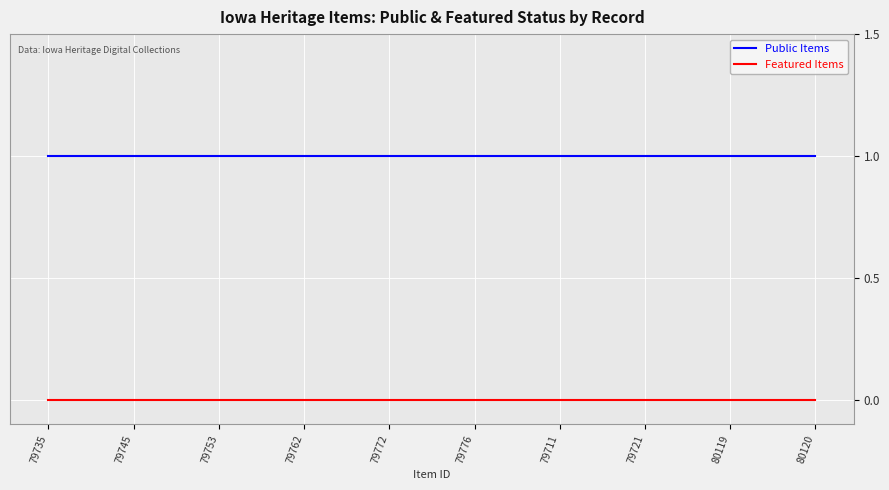

Is the value of Featured Items at 80120 greater than the value of Public Items at 79721?

No